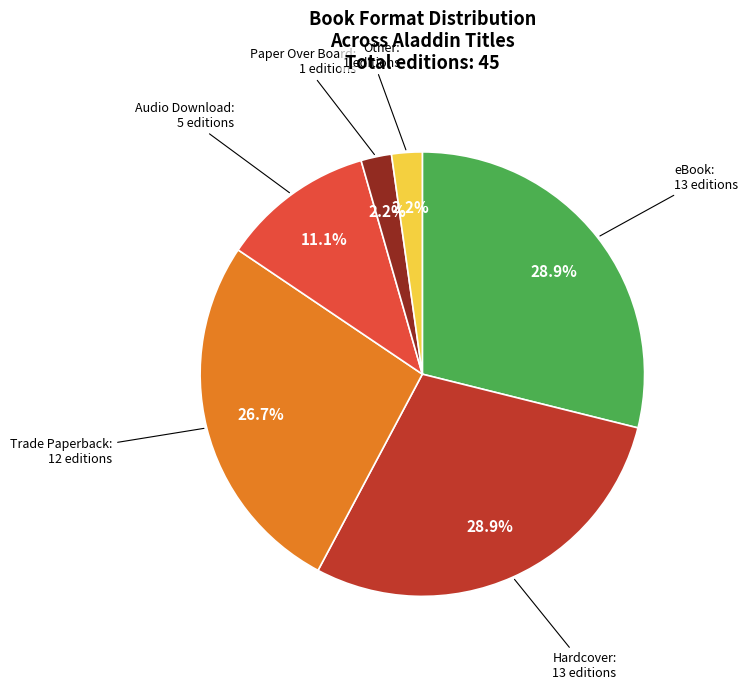

Does Other account for over 50% of the chart?

No